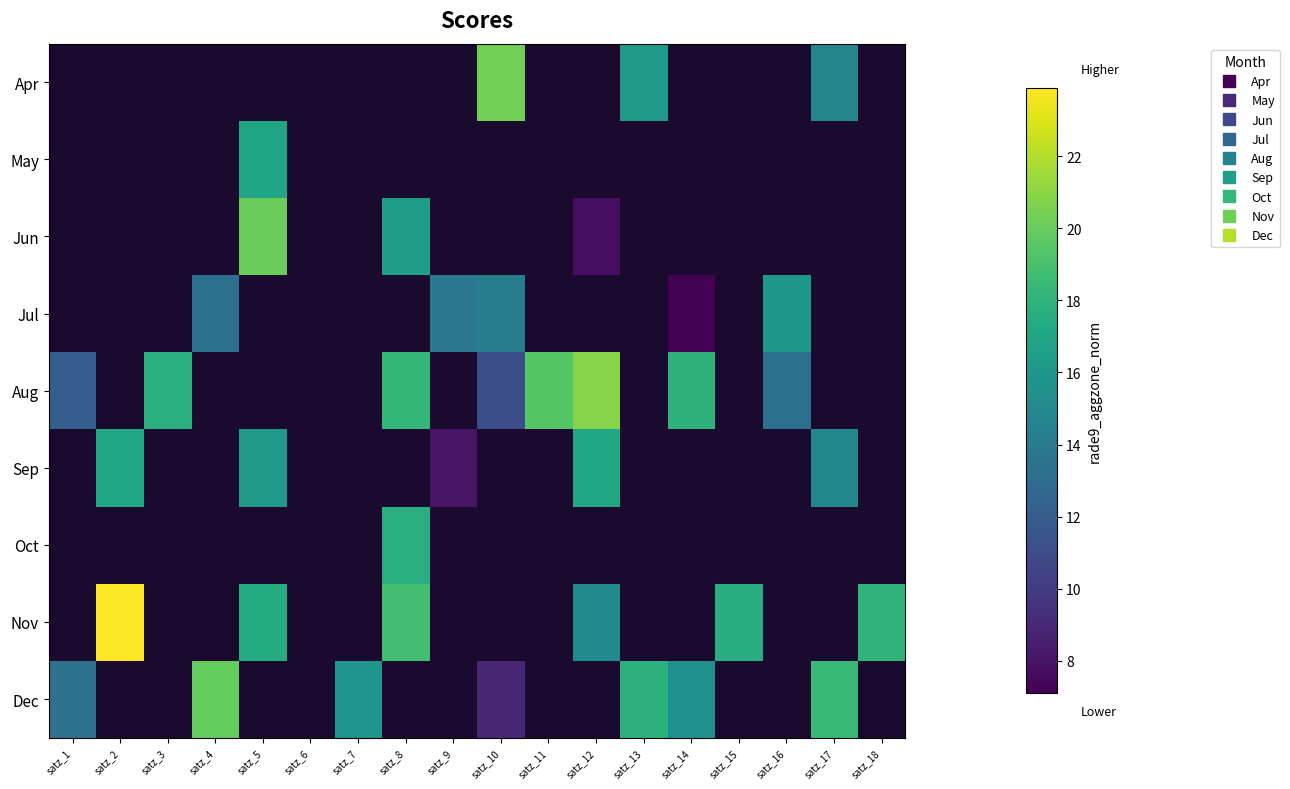

How many series are shown in this chart?

9